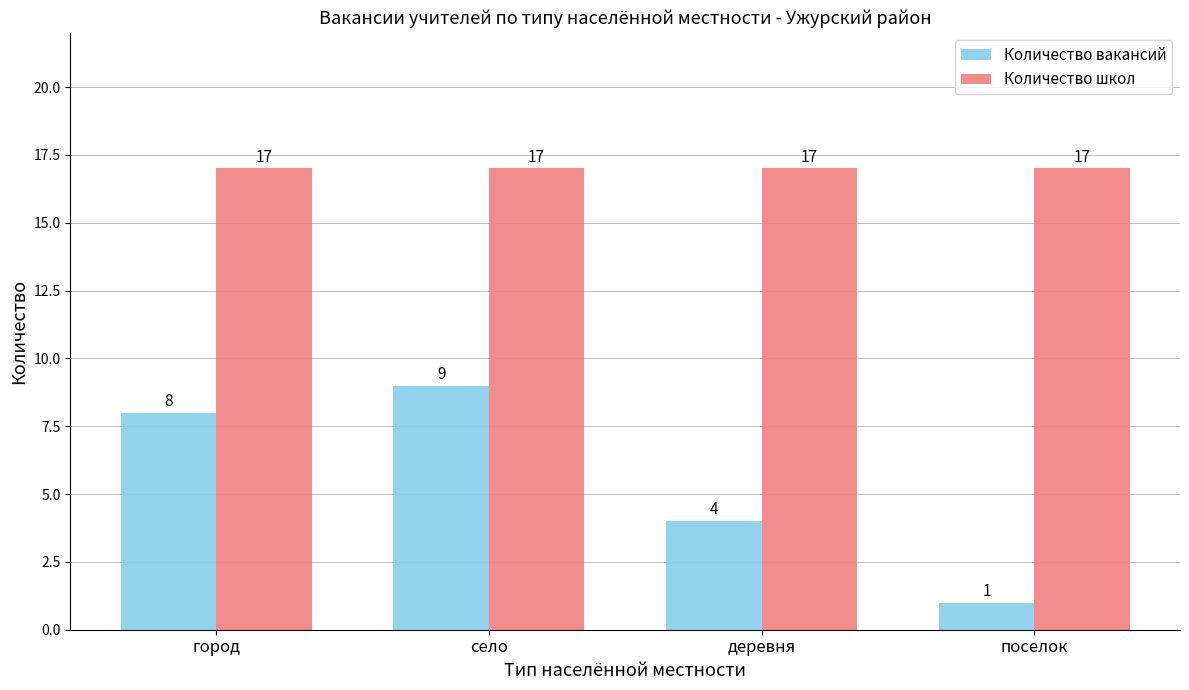

The value of Количество вакансий at деревня is 1. True or false?

False